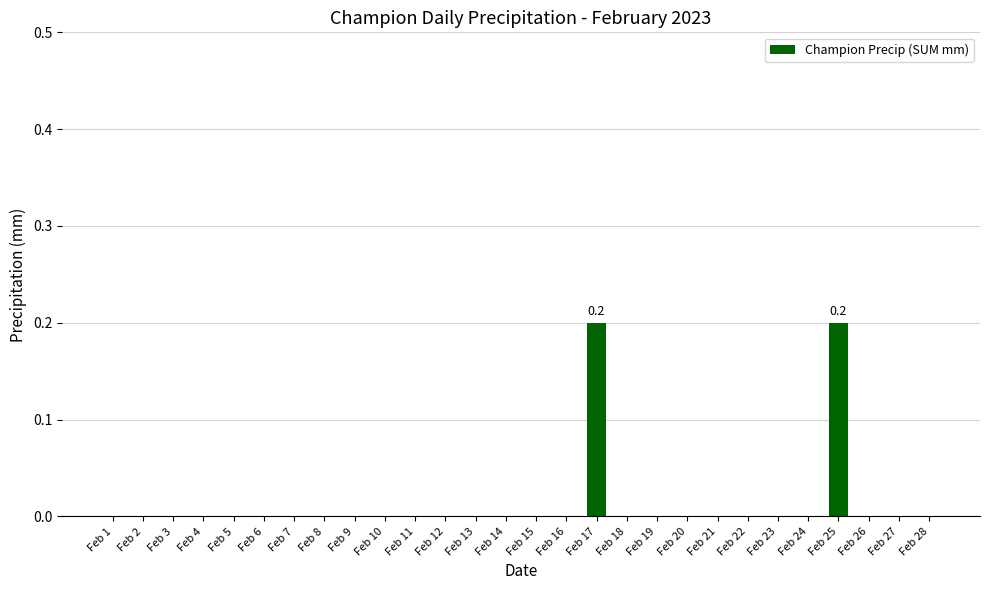

The chart shows a value of 0.1 at Feb 28. True or false?

False